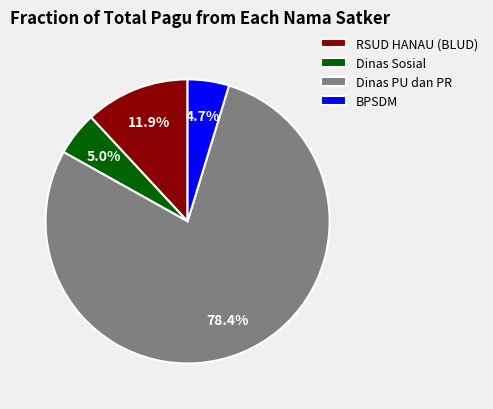

To the nearest percent, what is the average slice percentage?

25%